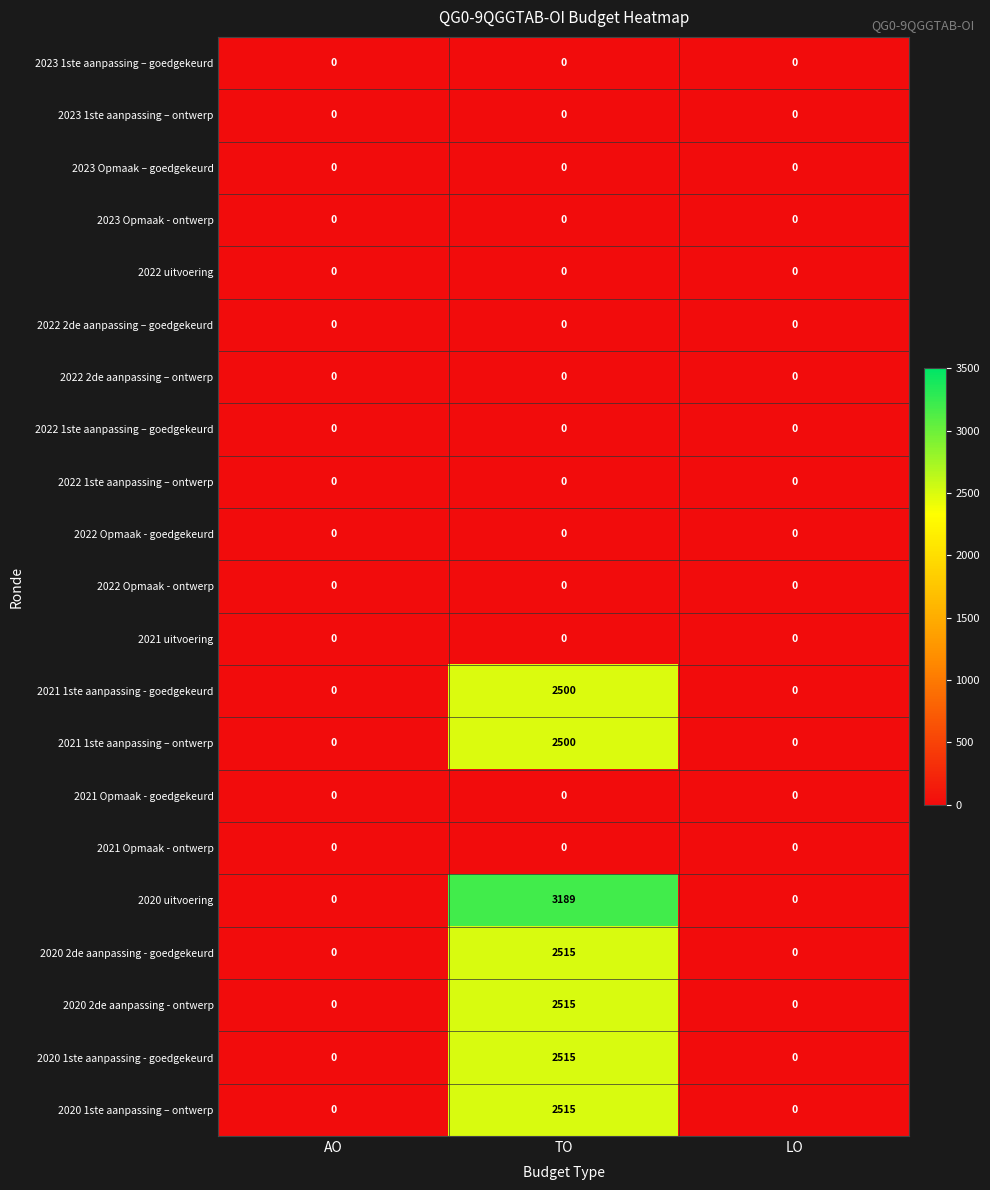

Between TO and LO, which series saw the biggest shift?

2020 uitvoering